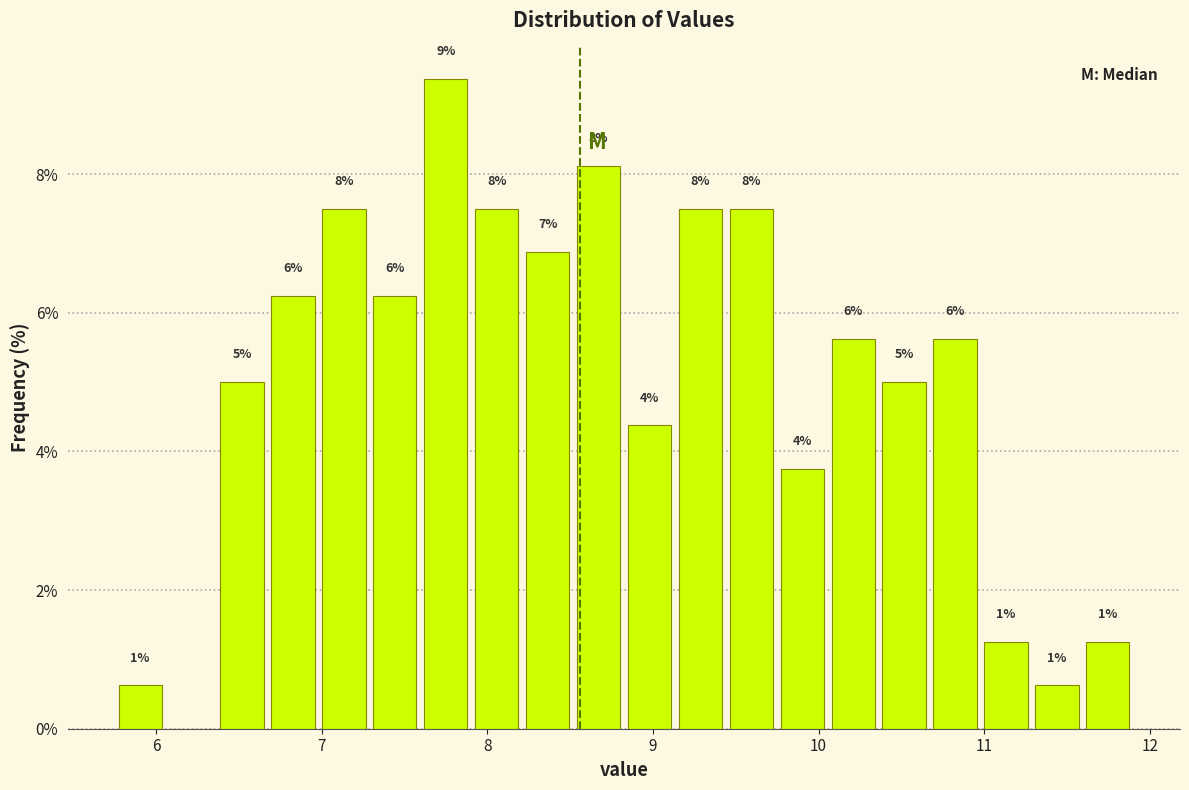

Around what value on the x-axis is the tallest bar? Give the approximate position of its centre, as read against the axis.

7.7